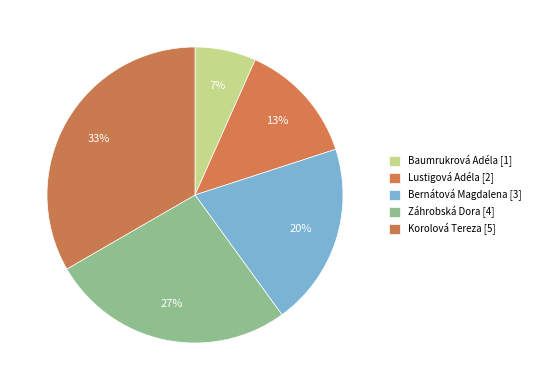

To the nearest percent, what is the average slice percentage?

20%